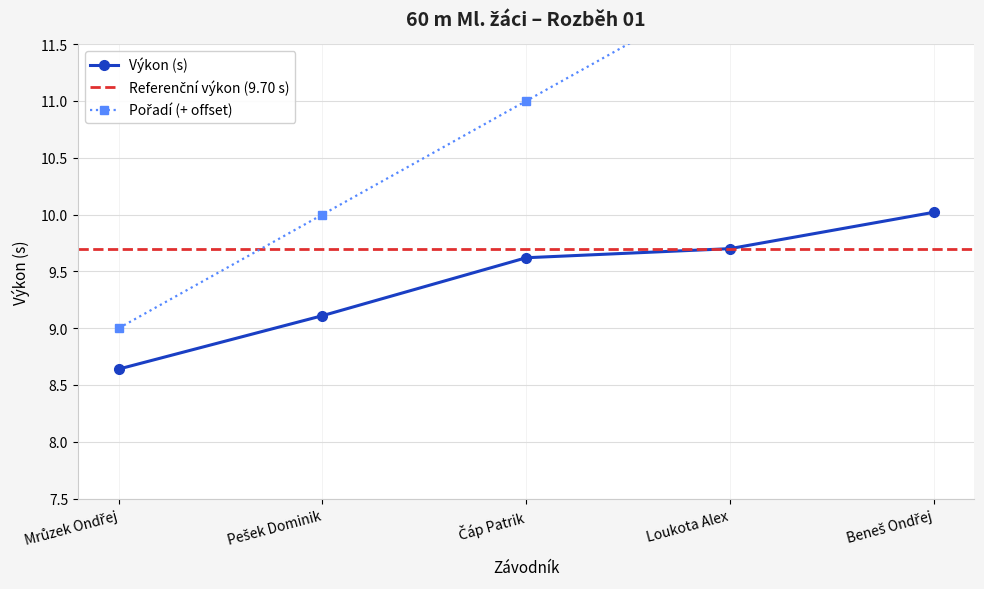

True or false: Pořadí and Výkon cross at least once.

False